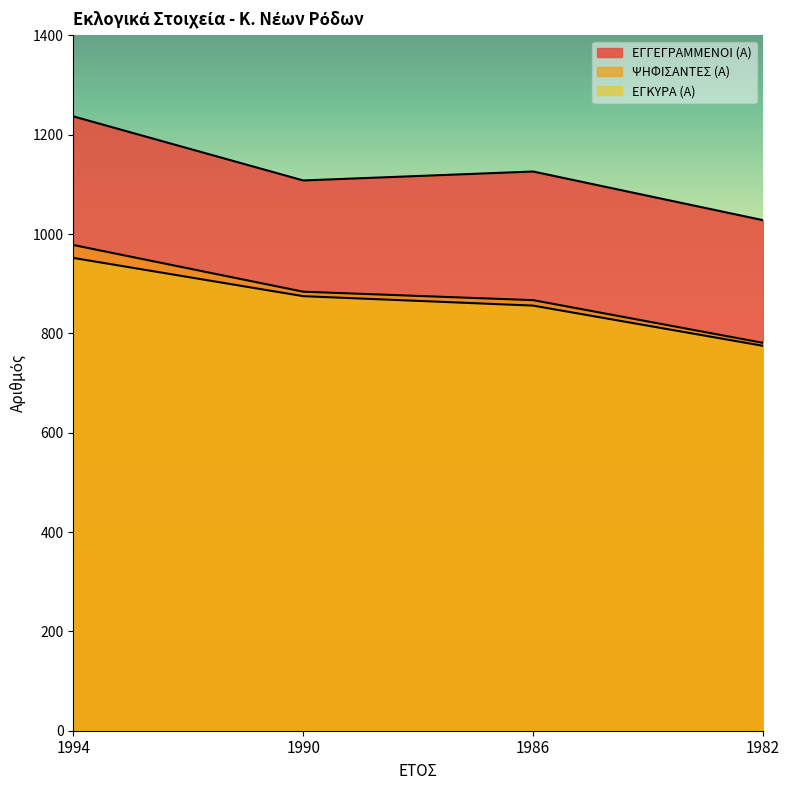

At how many categories does at least one series exceed 1181?

1